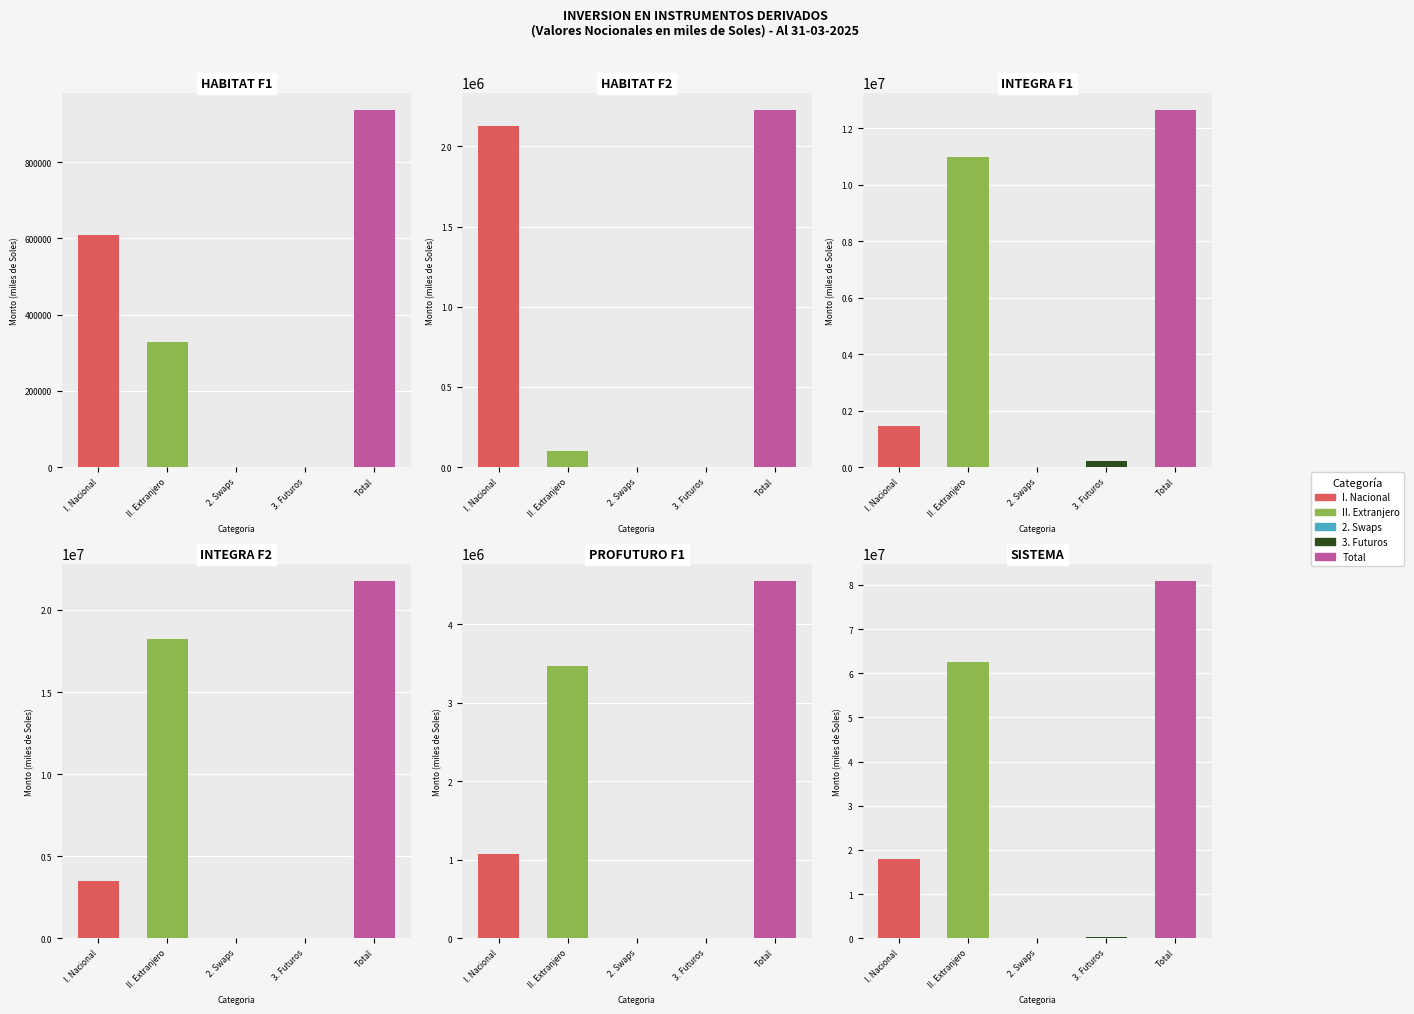

Is it true that SISTEMA equals 140688497.4 at Total?

False